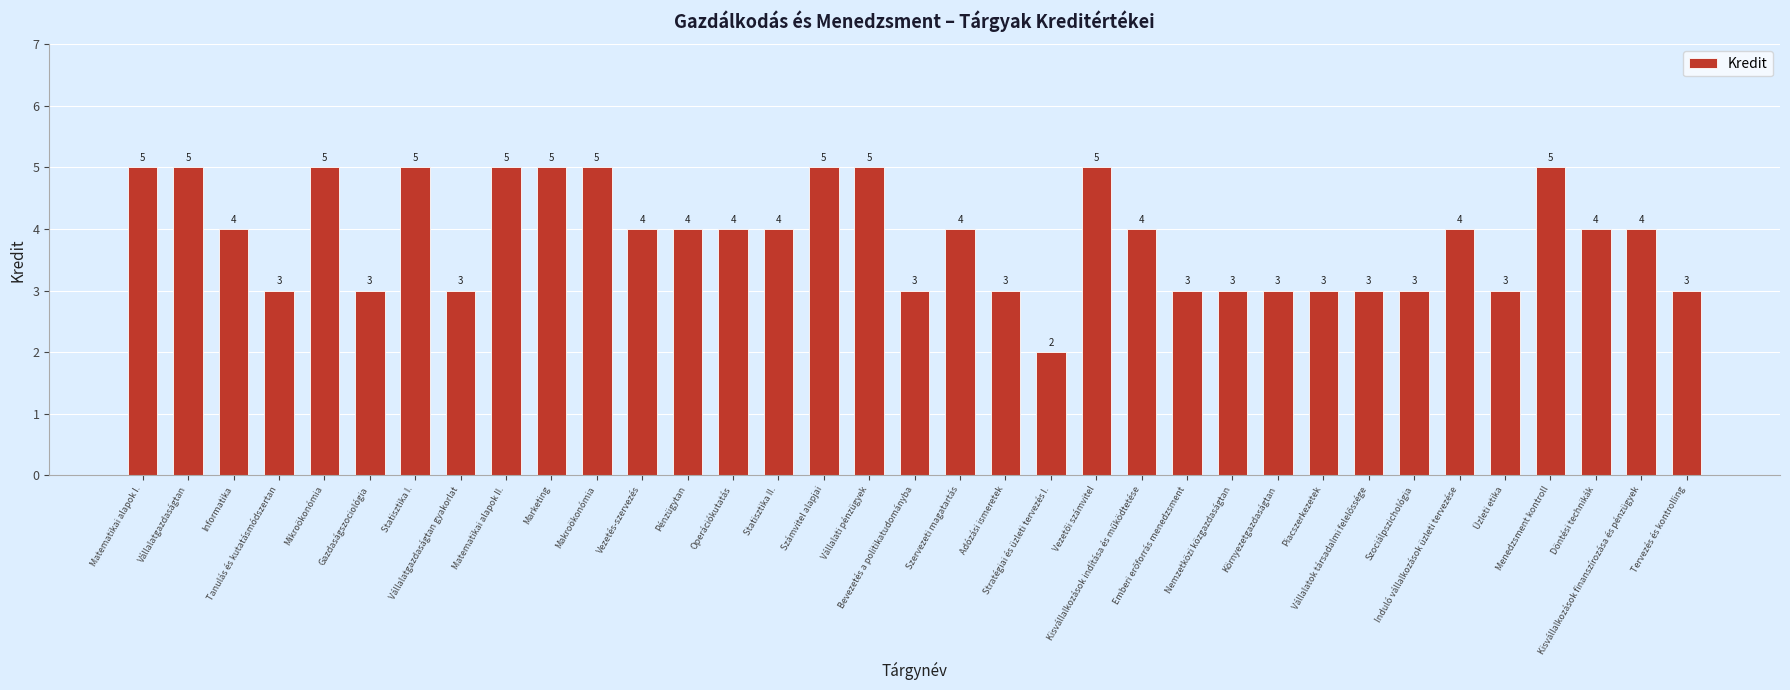

What is the change in value from Gazdaságszociológia to Induló vállalkozások üzleti tervezése?

+1